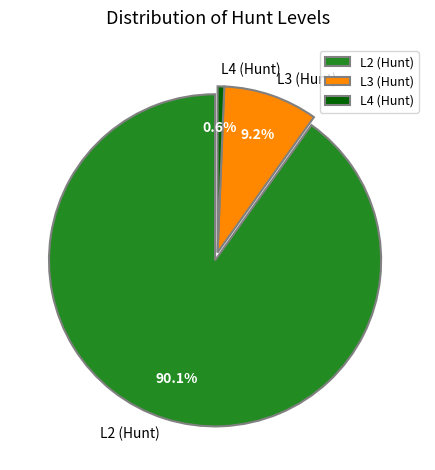

What is the largest slice in the pie chart?

L2 (Hunt)